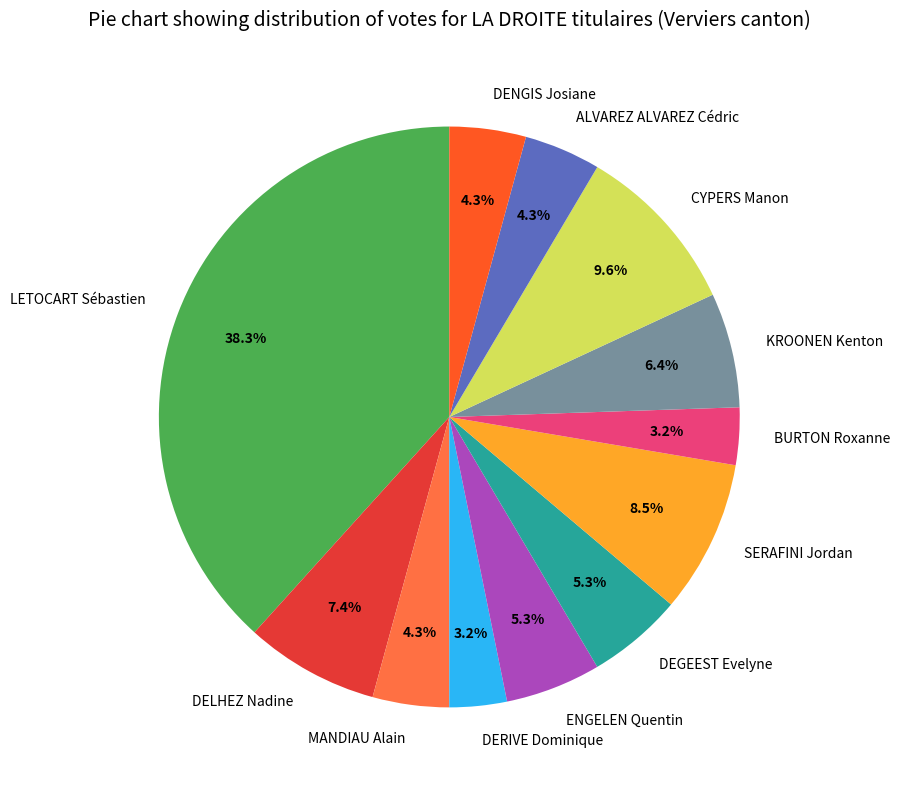

Does any single category account for the majority?

No